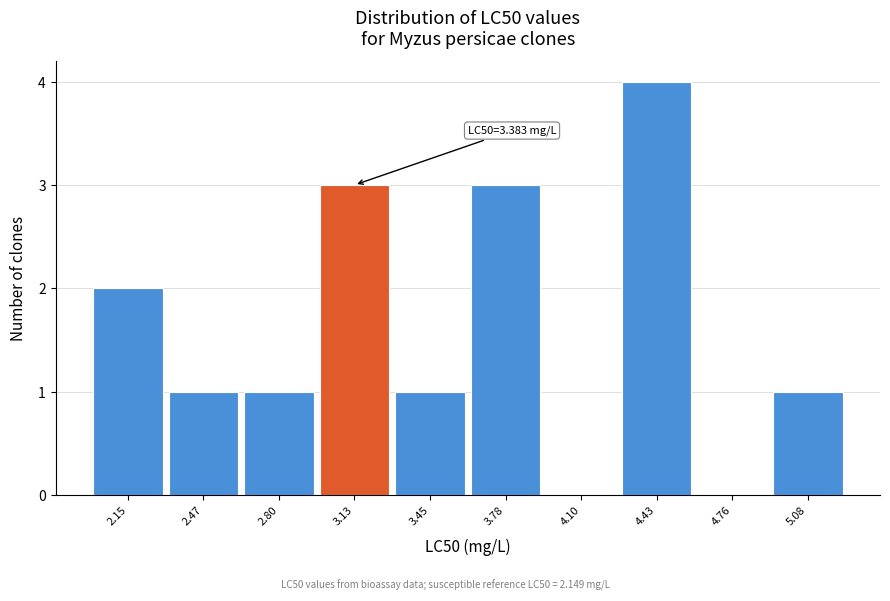

Reading left to right, extract all data points from this chart.

2.15=2	2.47=1	2.80=1	3.13=3	3.45=1	3.78=3	4.10=0	4.43=4	4.76=0	5.08=1